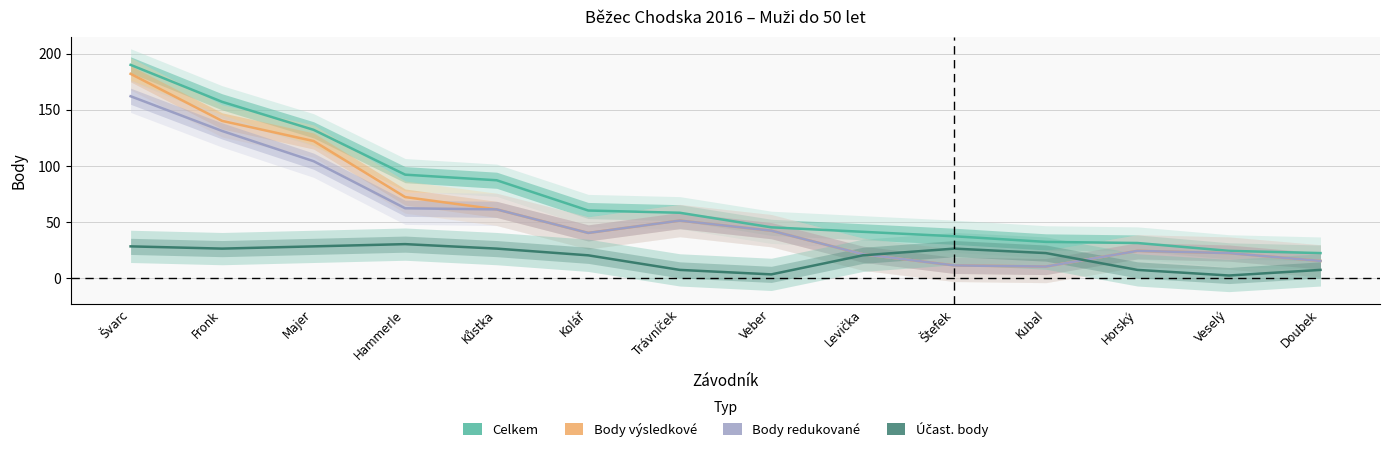

Is the value of Body redukované at Kůstka greater than the value of Účast. body at Veselý?

Yes